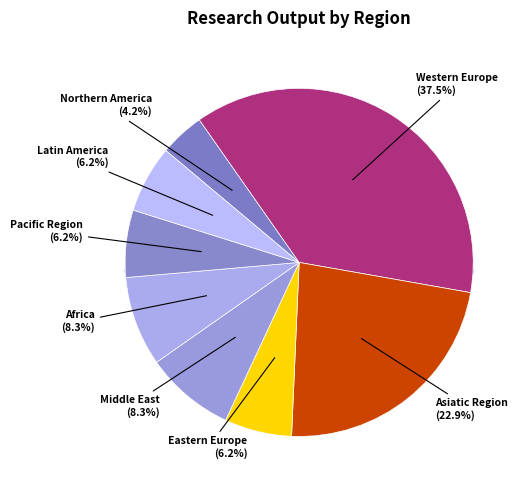

Which slice is the smallest?

Northern America